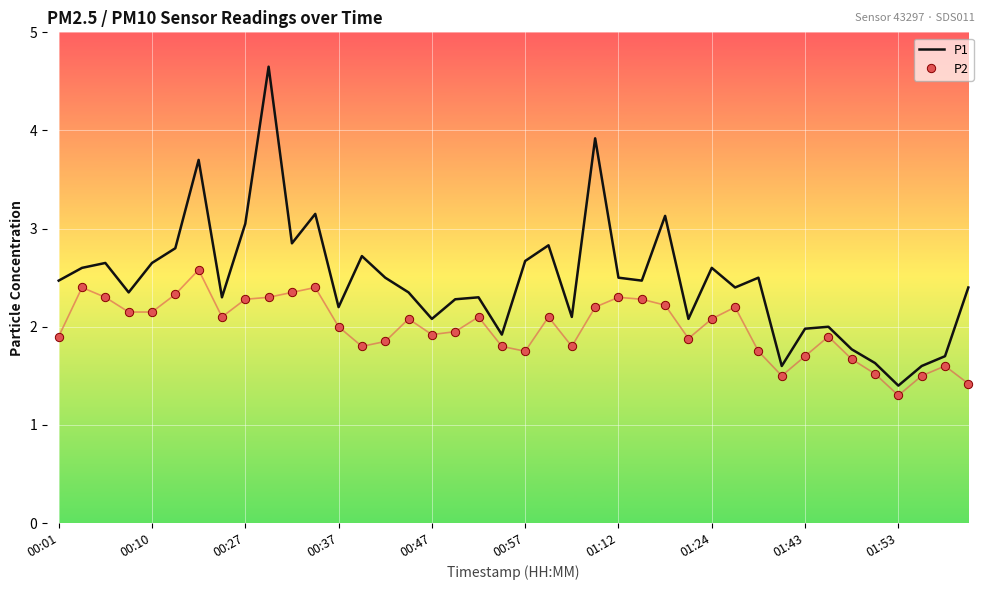

Which series has the largest total across all categories?

P1